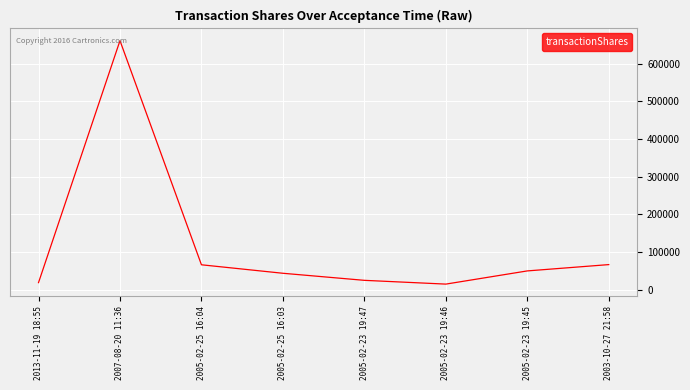

Between 2003-10-27 21:58 and 2005-02-23 19:46, which is larger?

2003-10-27 21:58